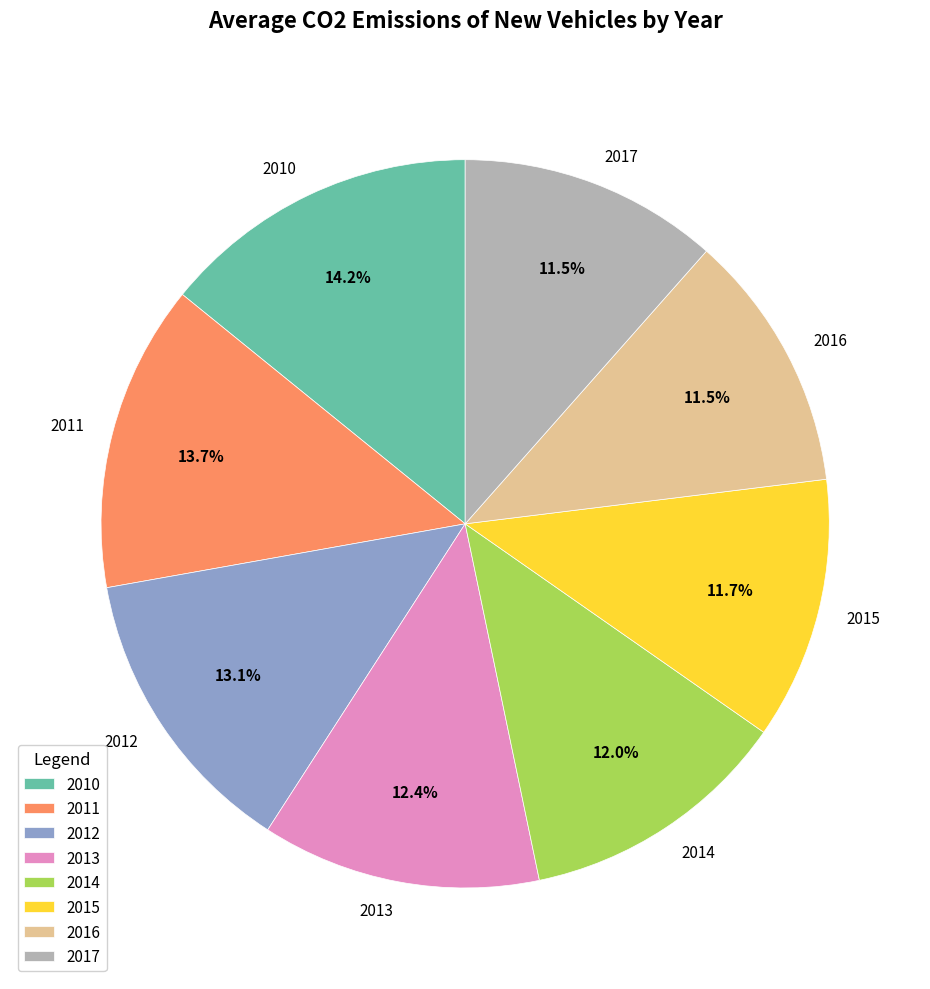

True or false: 2010 accounts for 29% of the total.

False